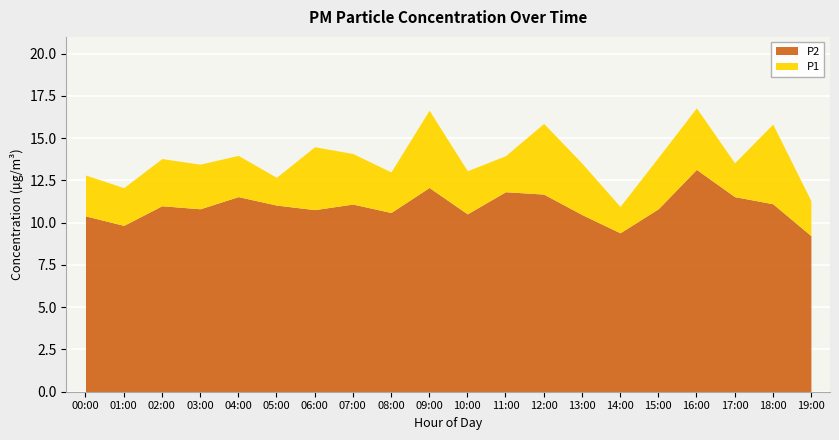

What is the difference between the maximum and minimum values in the P2 series?

3.9